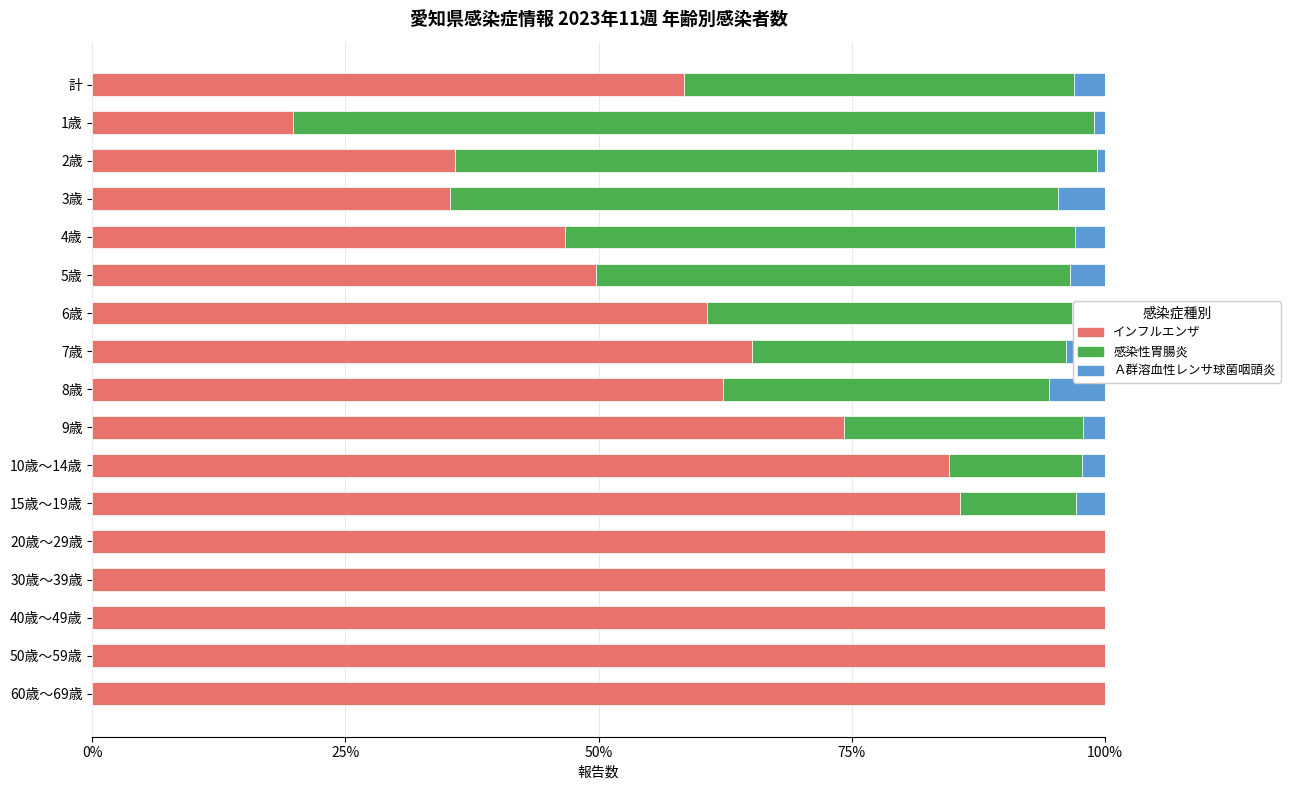

What are all the series names shown in the legend?

インフルエンザ, 感染性胃腸炎, Ａ群溶血性レンサ球菌咽頭炎